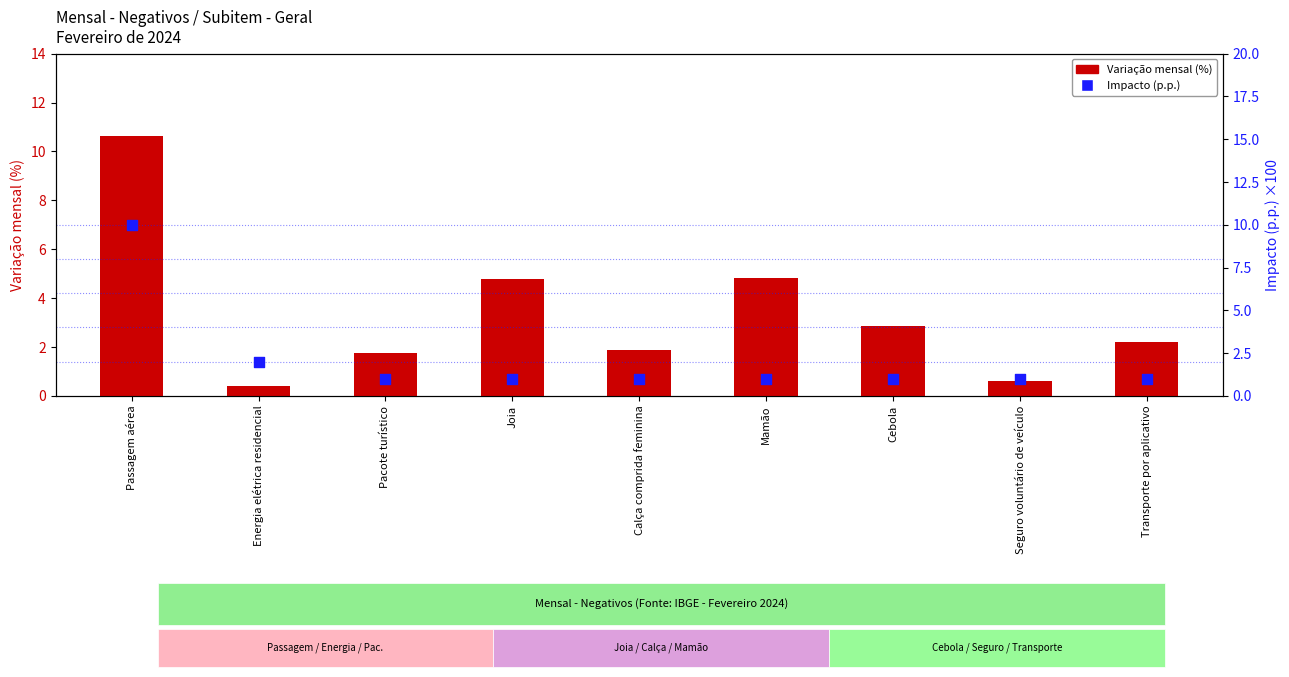

What are all the series names shown in the legend?

Variação mensal (%), Impacto (p.p.)